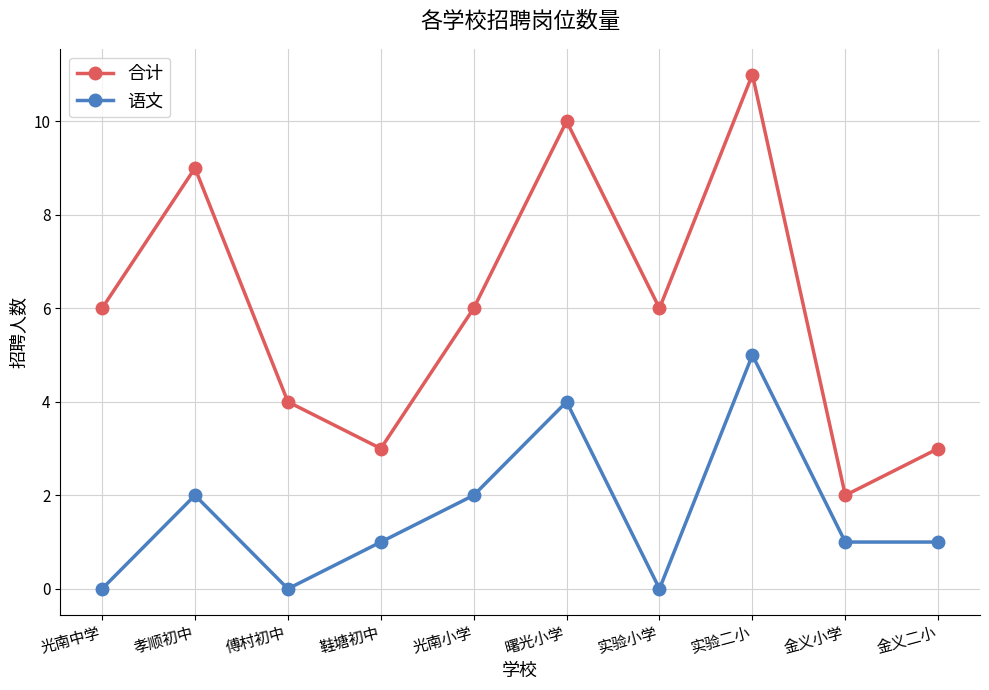

Rank the series by their maximum value, from highest to lowest.

合计, 语文